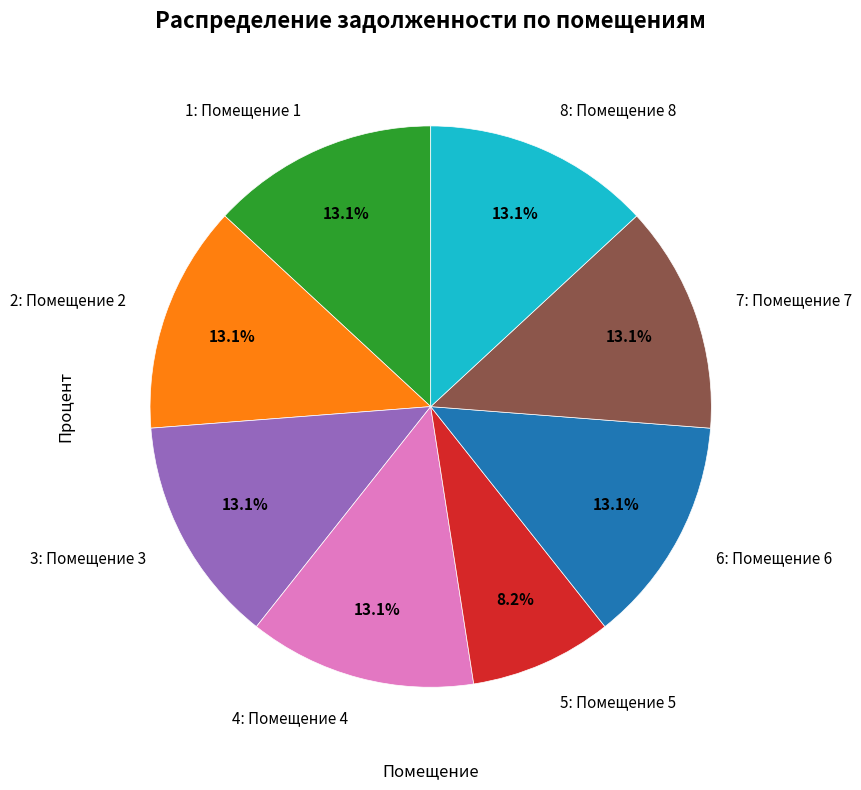

What is the total percentage of 4 and 2?

26.2%